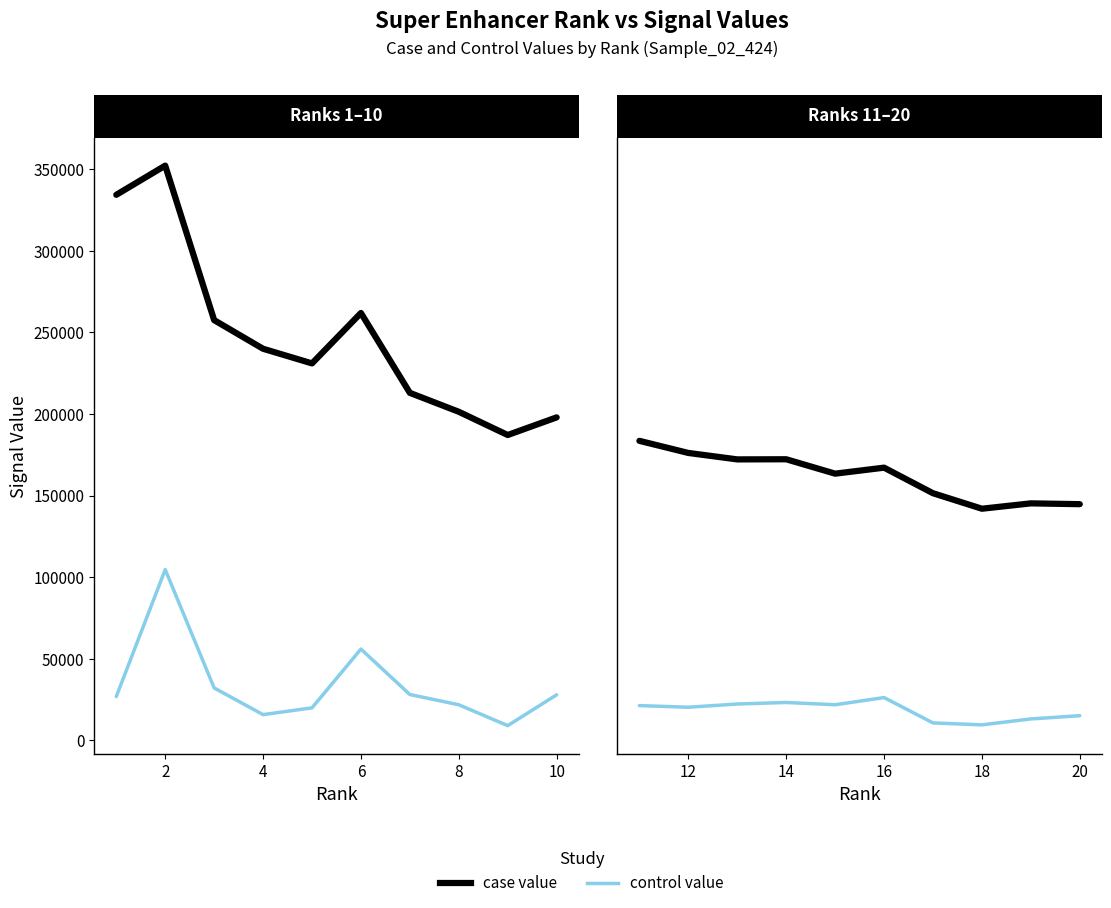

Does the chart have visible grid lines?

No